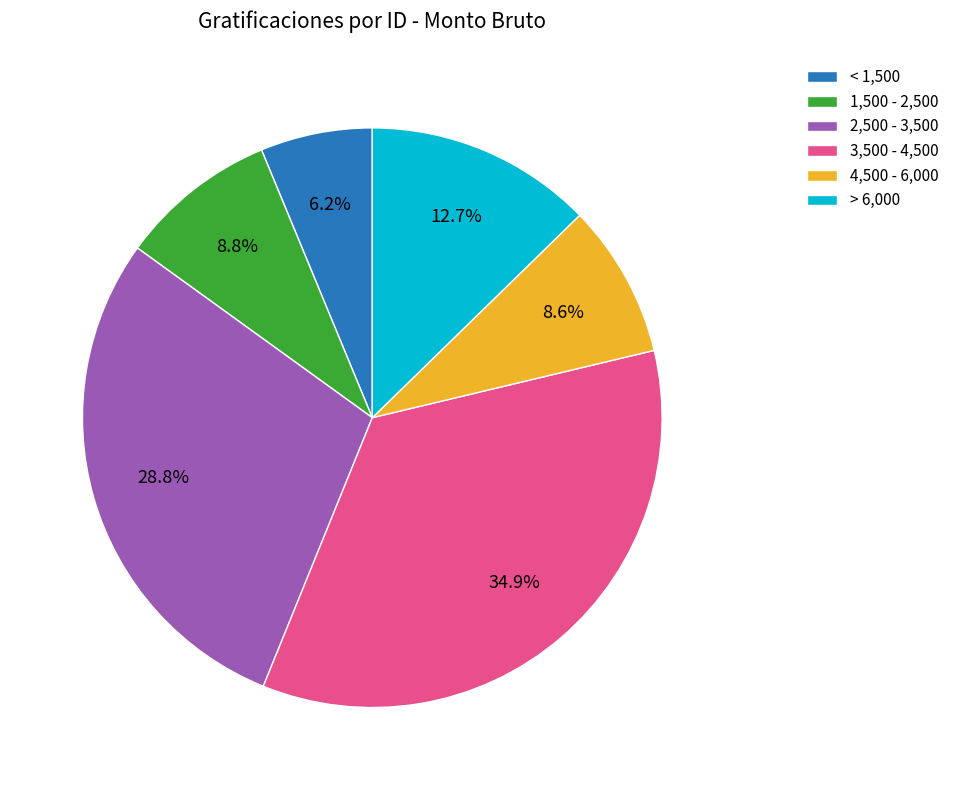

Between 1,500 - 2,500 and < 1,500, which is larger?

1,500 - 2,500